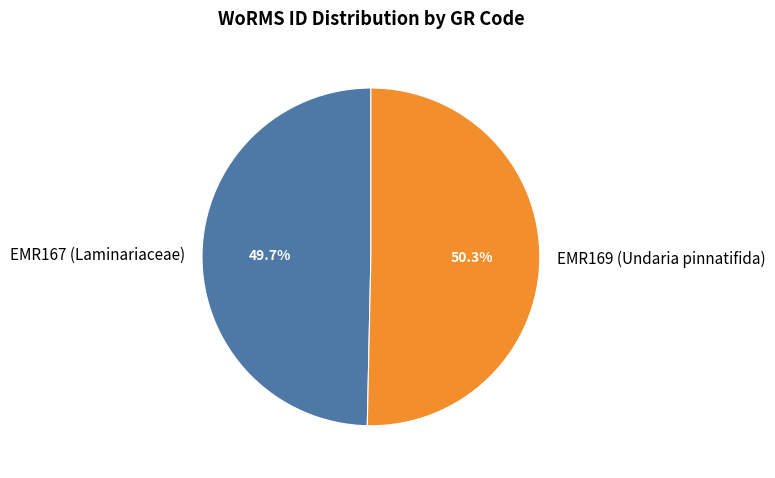

What percentage is the EMR169 (Undaria pinnatifida) slice, to the nearest percent?

50%